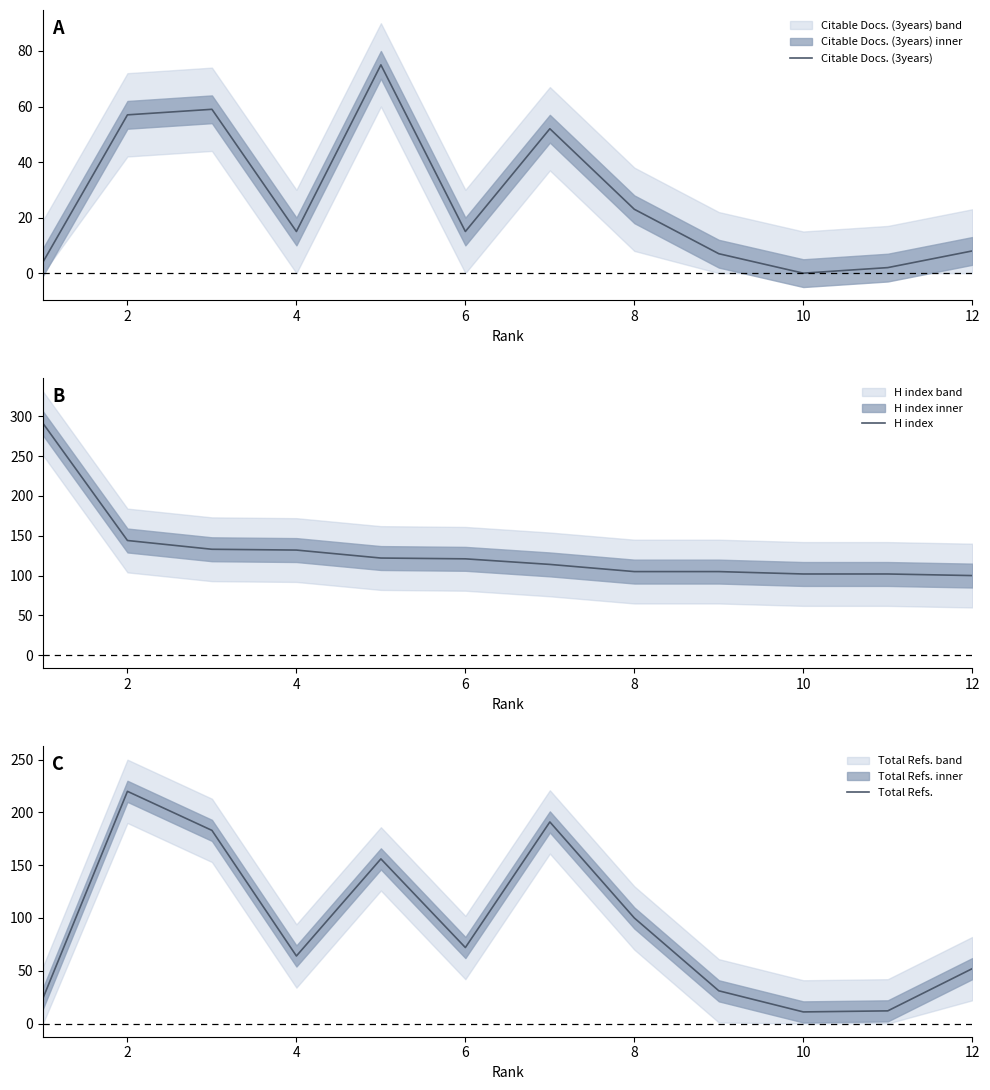

Which series has the largest total across all categories?

H index